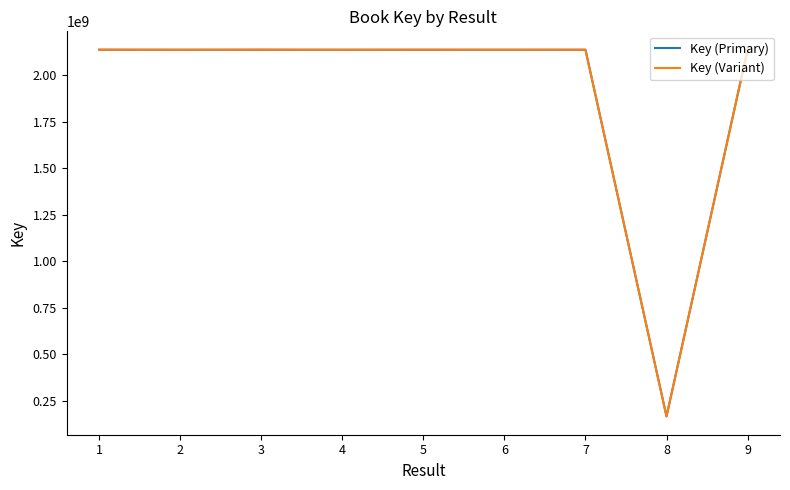

Read the Key (Primary) value at 2, to the nearest 50.

2137719200